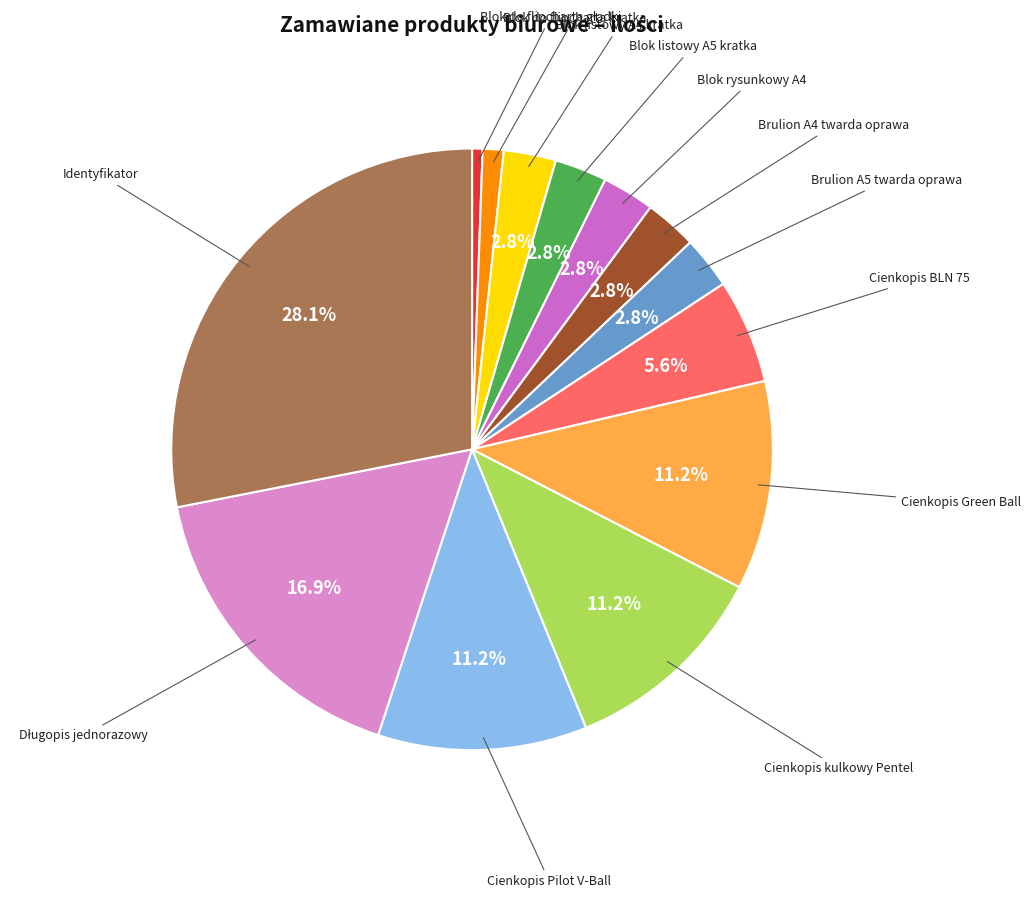

To the nearest percent, what is the combined percentage of Blok rysunkowy A4 and Brulion A5 twarda oprawa?

6%